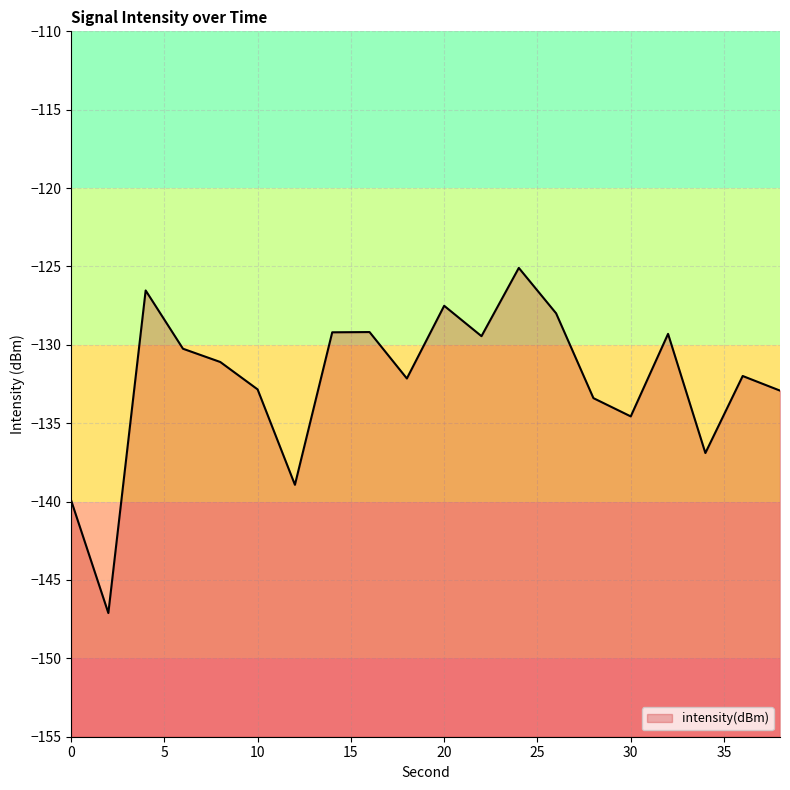

Which label corresponds to the smallest value in the chart?

2